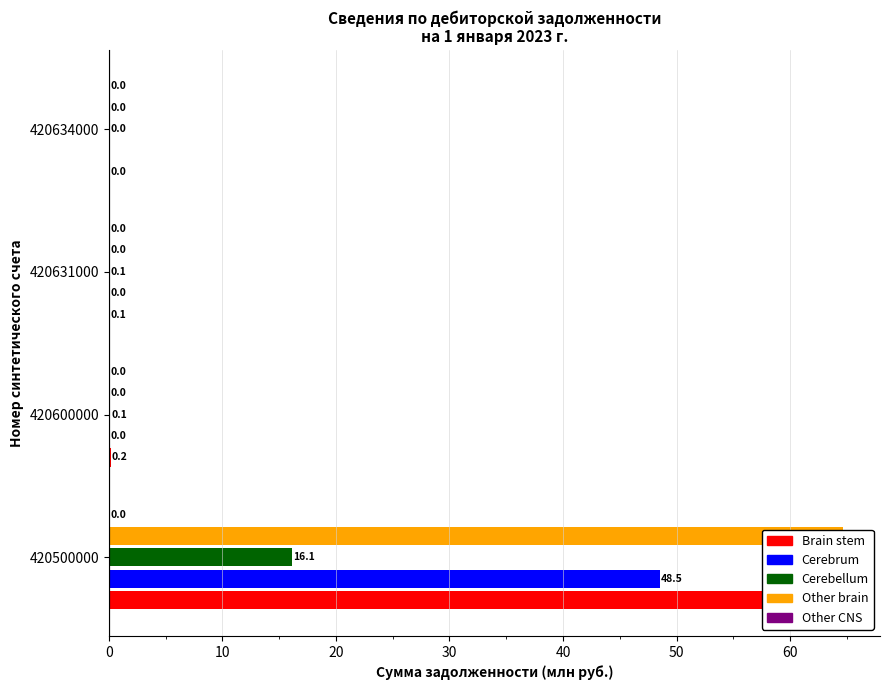

Reading left to right, list all the values displayed in this chart.

Brain stem: 64.7	0.2	0.1	0.0
Cerebrum: 48.5	0.0	0.0	0.0
Cerebellum: 16.1	0.1	0.1	0.0
Other brain: 64.7	0.0	0.0	0.0
Other CNS: 0.0	0.0	0.0	0.0